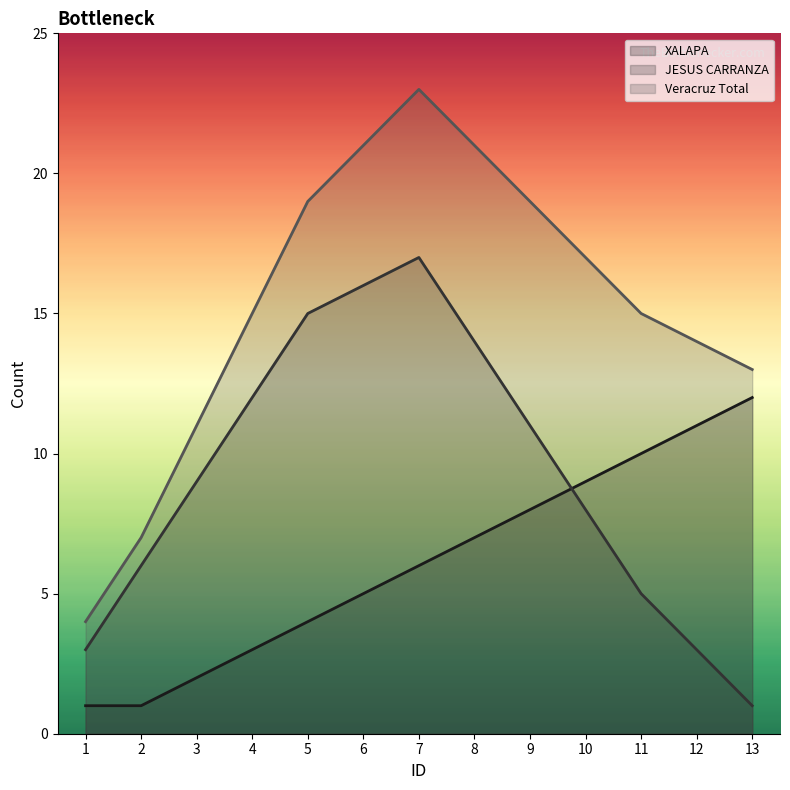

At how many categories does at least one series exceed 2?

13